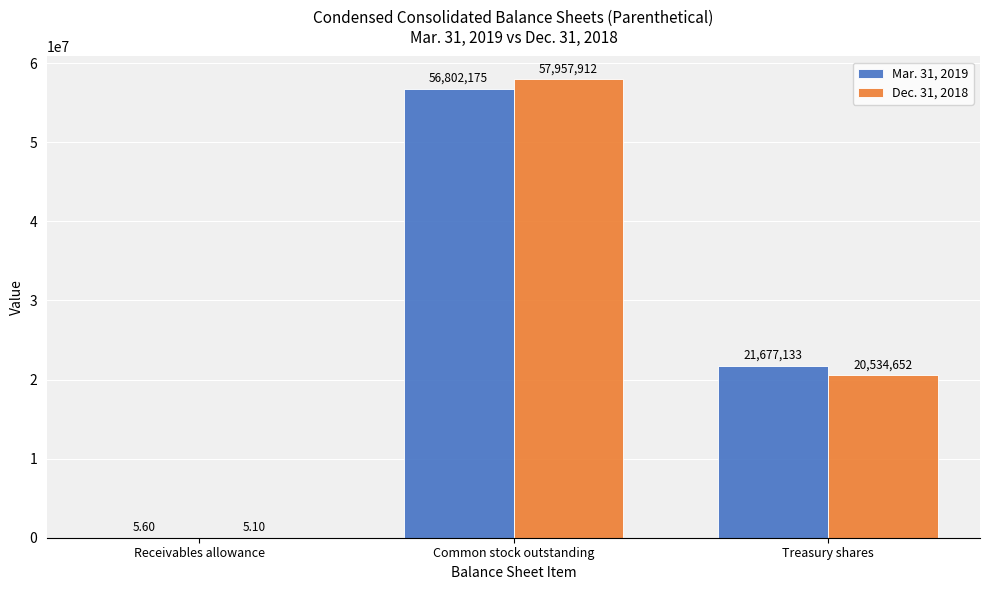

At which label does Mar. 31, 2019 reach its peak?

Common stock outstanding